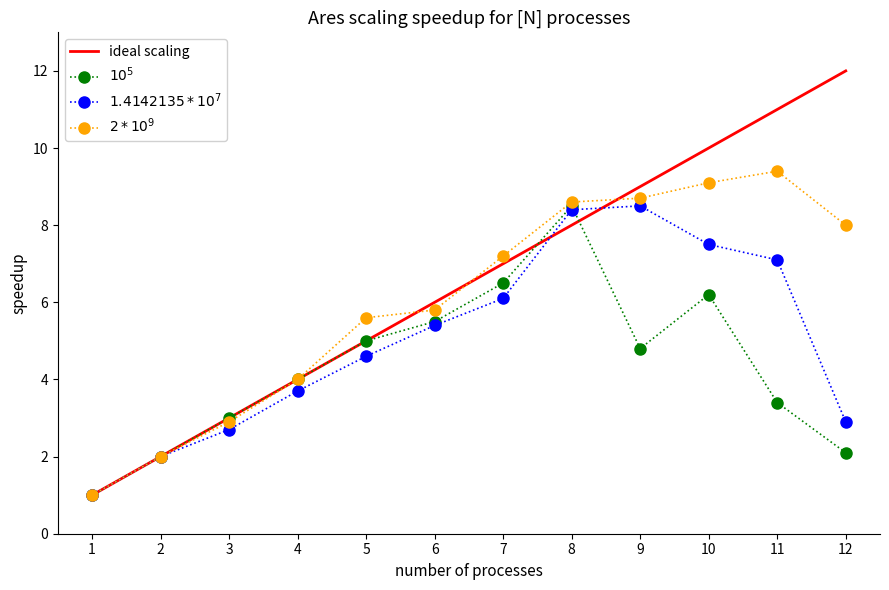

Is the value of $10^5$ at 3 greater than the value of $2 * 10^9$ at 4?

No